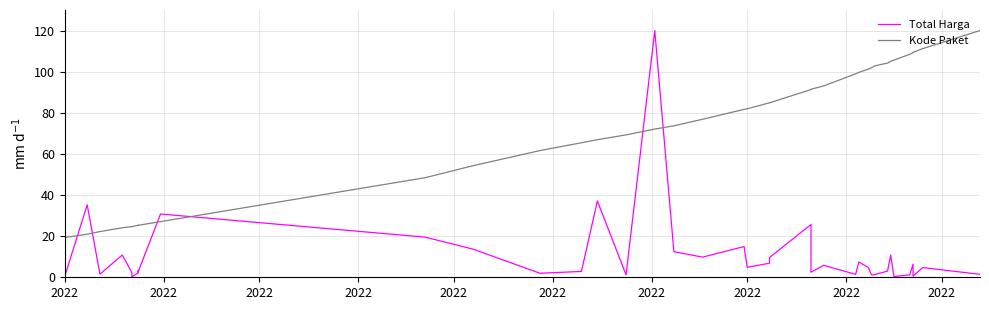

Where does the Total Harga series first go above 4?

2022